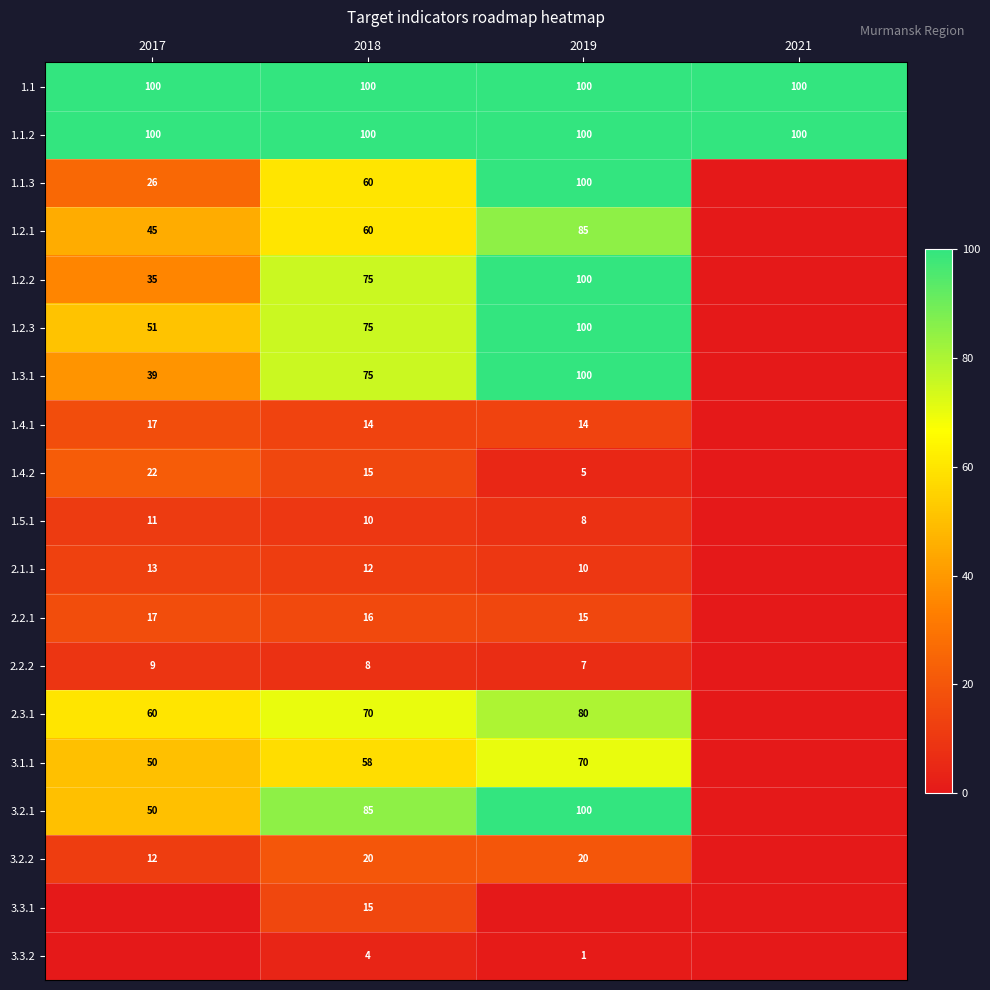

At how many categories does at least one series exceed 44?

4